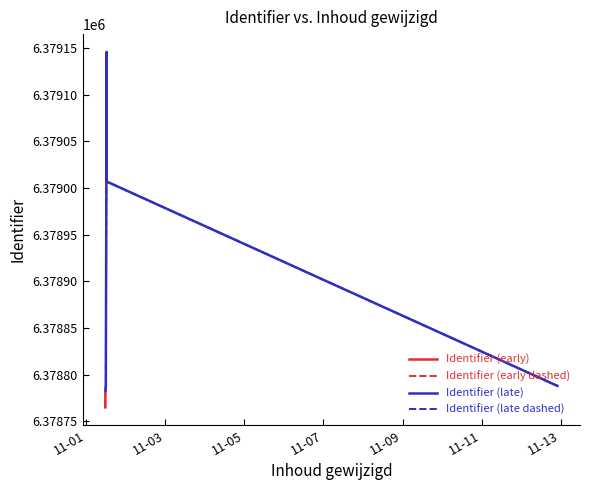

Reading right to left, list all the values displayed in this chart.

6378788	6379007	6379146	6378787	6378786	6378785	6378784	6378783	6378782	6378781	6378780	6378779	6378777	6378769	6378765